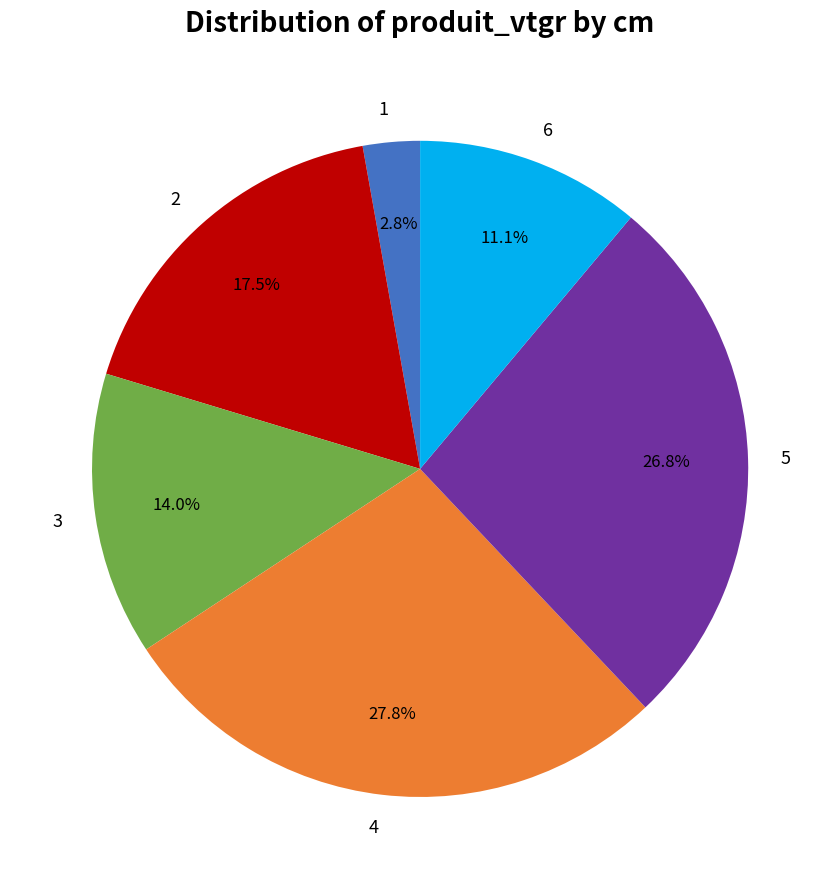

What is the total percentage of 1 and 4?

30.6%